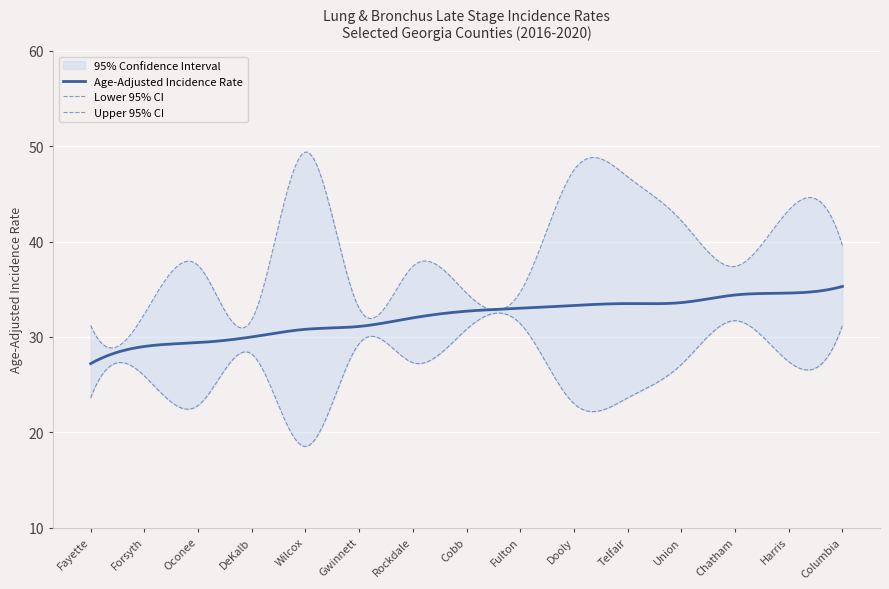

In Lower 95% CI, how many points are higher than both neighbors (excluding endpoints)?

5